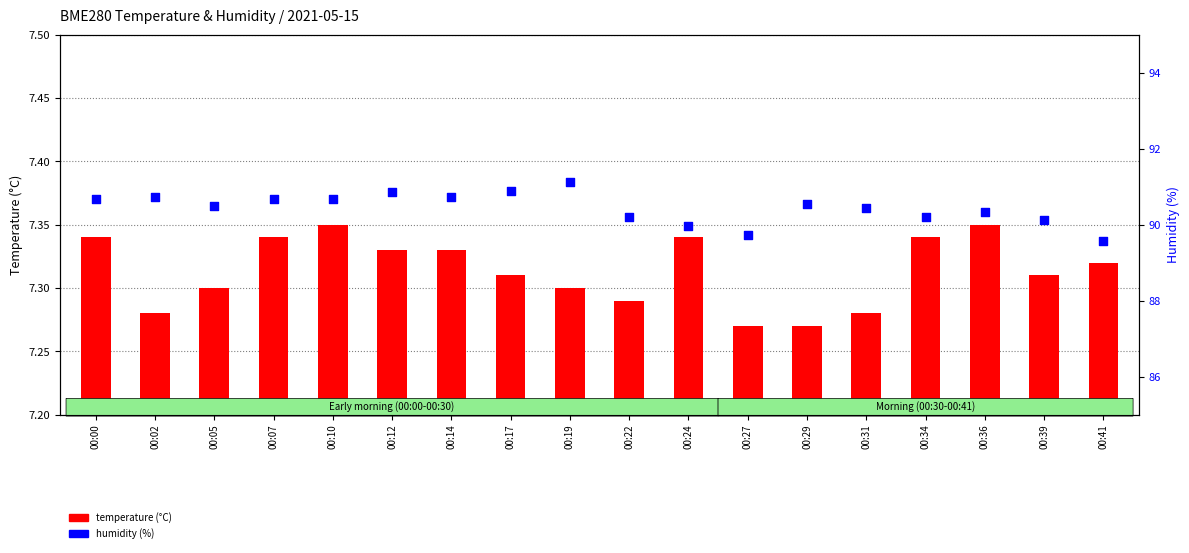

Which series has the largest total across all categories?

humidity (%)